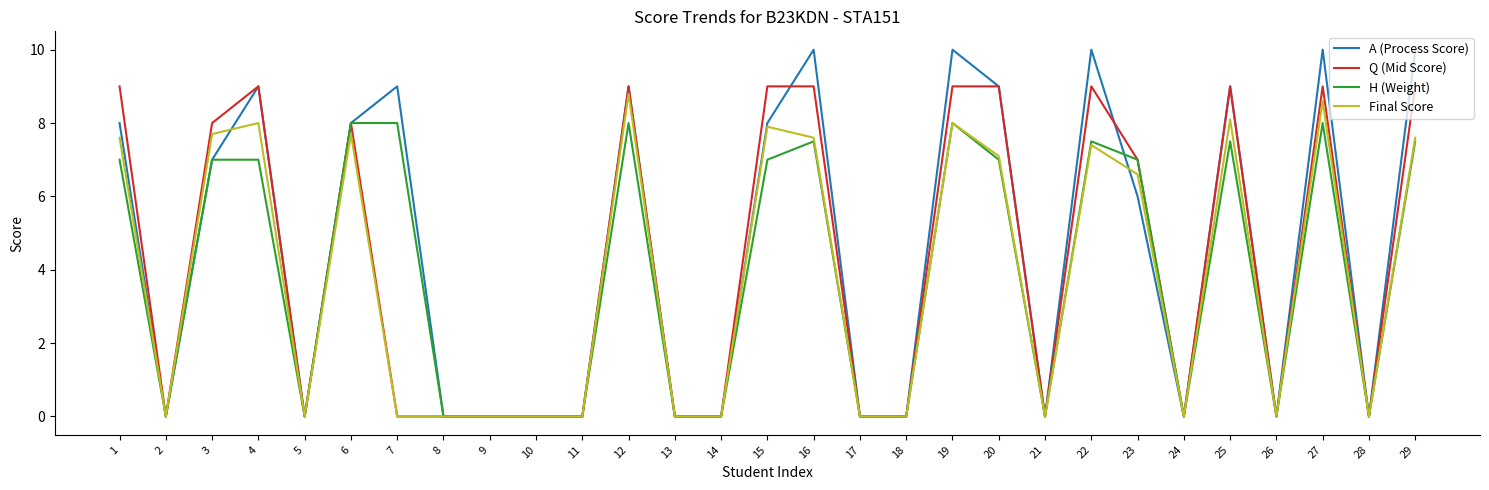

How many lines are shown in the chart?

4